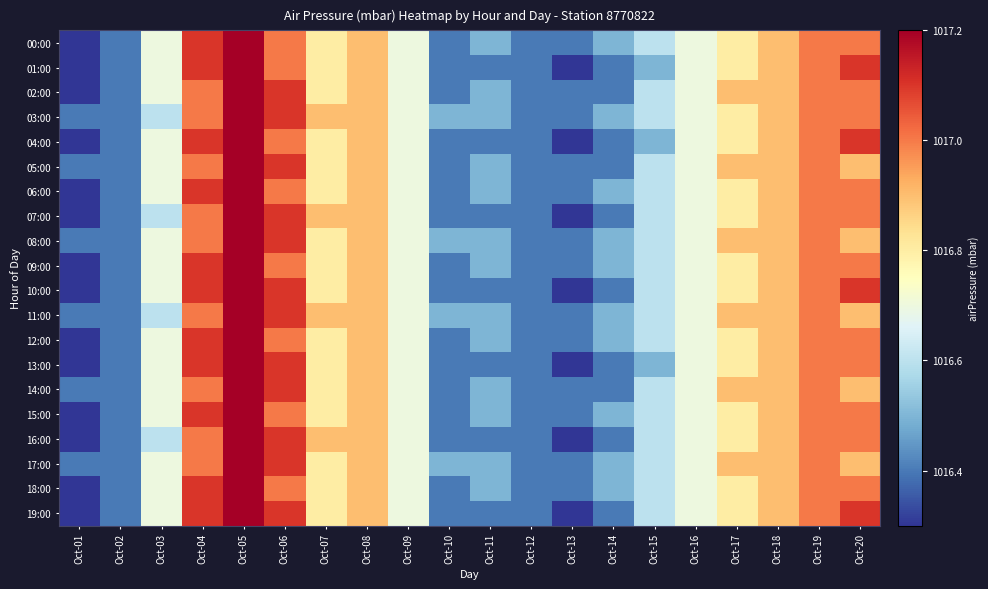

Which label corresponds to the largest value in the chart?

Oct-05